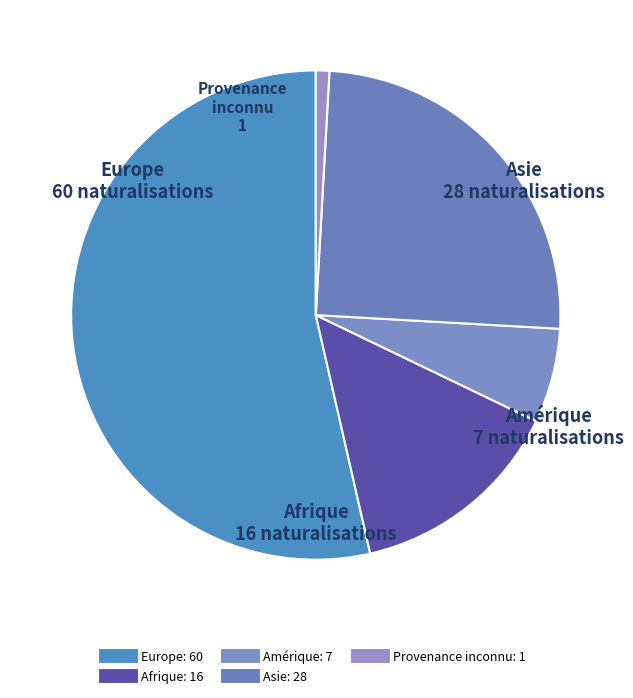

Rank the categories by value from highest to lowest.

Europe, Asie, Afrique, Amérique, Provenance inconnu